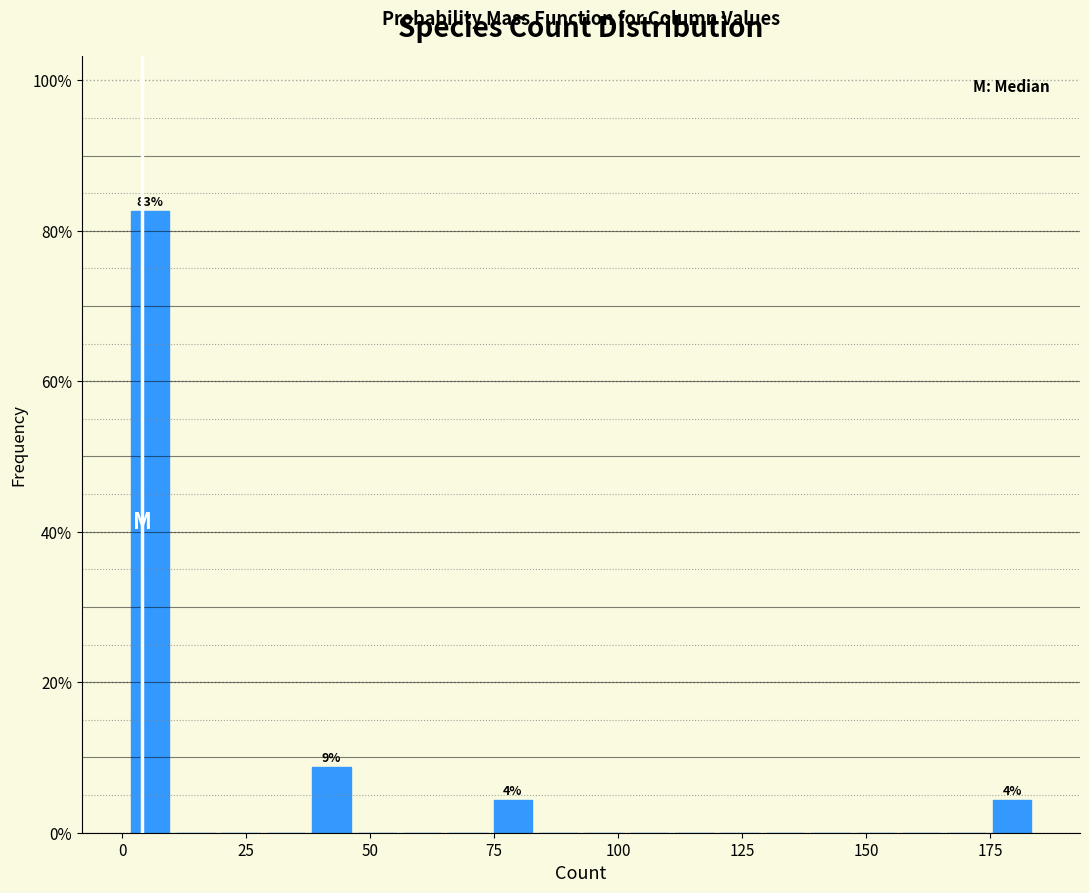

Around what value on the x-axis is the tallest bar? Give the approximate position of its centre, as read against the axis.

5